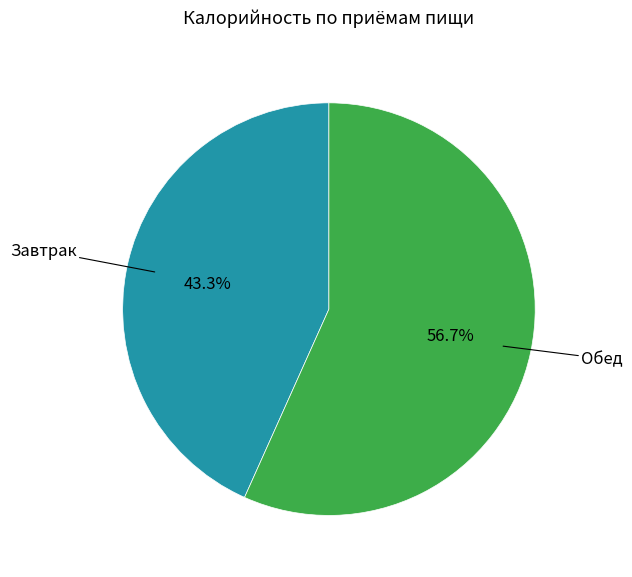

Does any single category account for the majority?

Yes